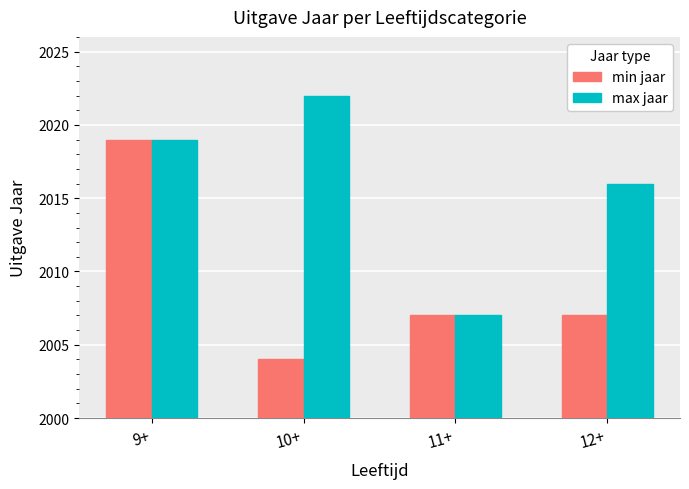

The min jaar series shows 2004 at 10+. True or false?

True